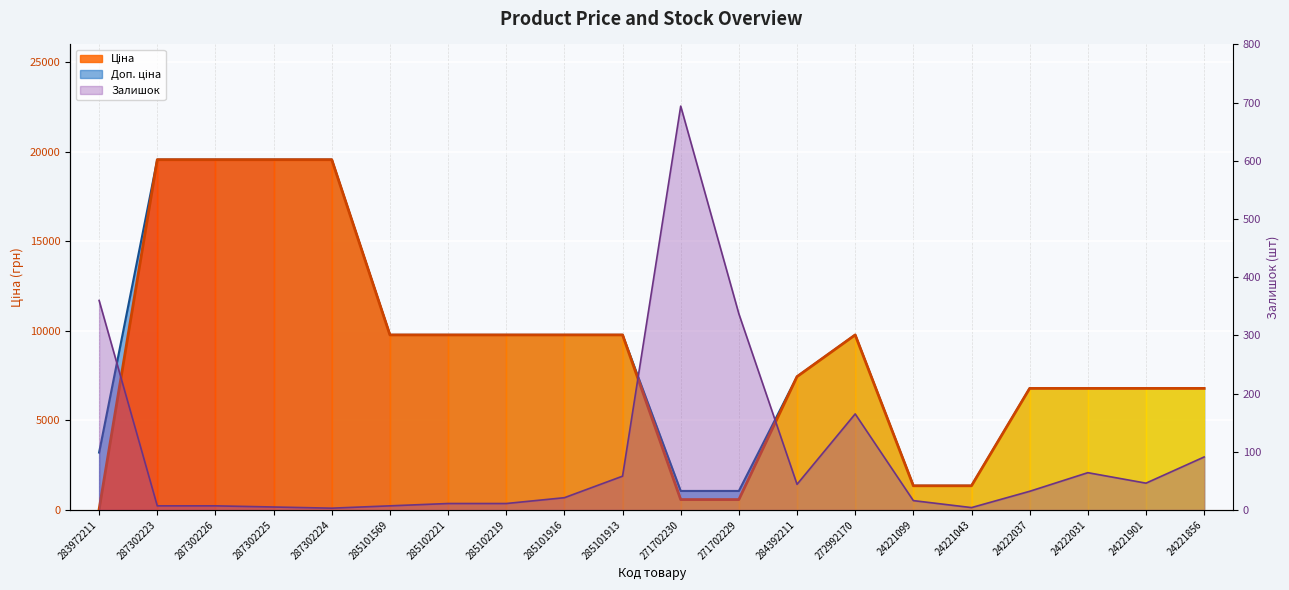

What is the spread (max minus min) of values at 284392211?

7400.6